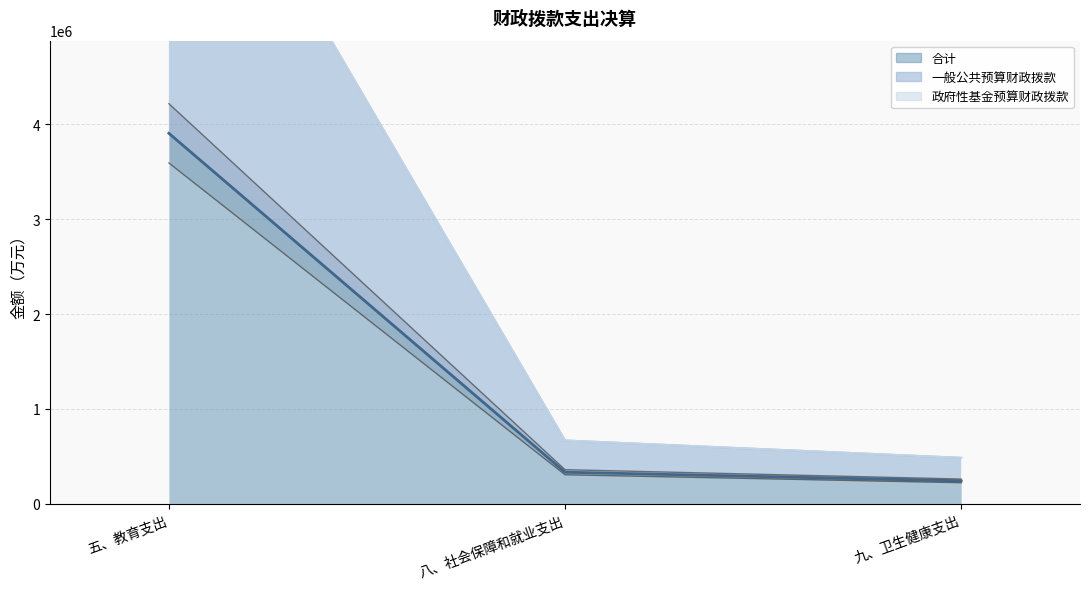

Is it true that 一般公共预算财政拨款 equals 482321.9 at 八、社会保障和就业支出?

False